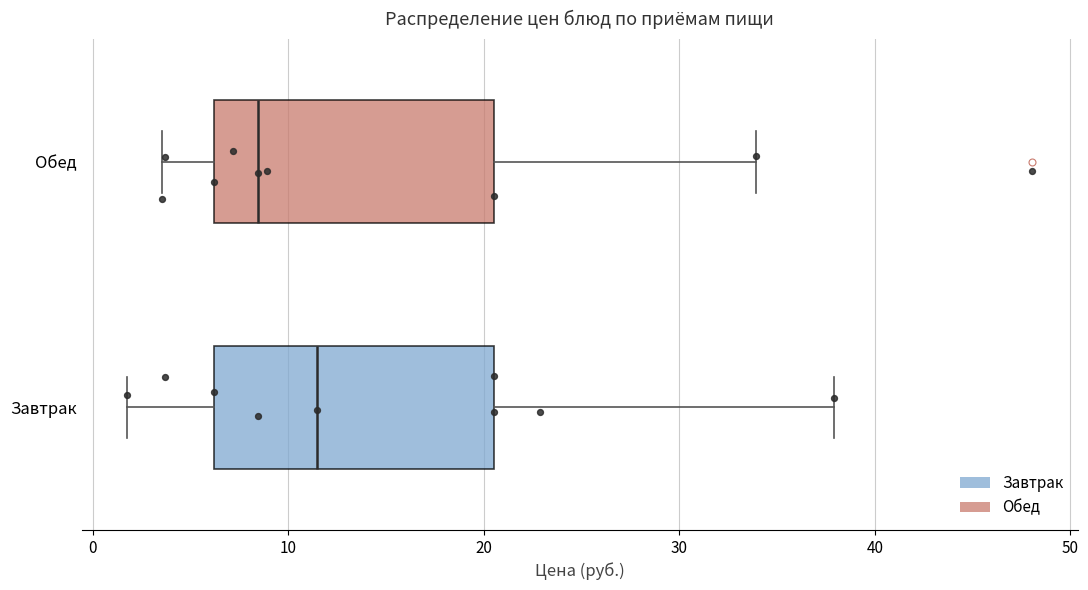

Reading bottom to top, transcribe this box plot: for each box, give where its median line is, the range the box spans, and where its two whiskers end, as read against the x-axis. The values are not printed on the chart, so give them approximately, as read against the axis.

Завтрак: median 11, box 6 to 21, whiskers 2 to 38
Обед: median 8, box 6 to 21, whiskers 4 to 34